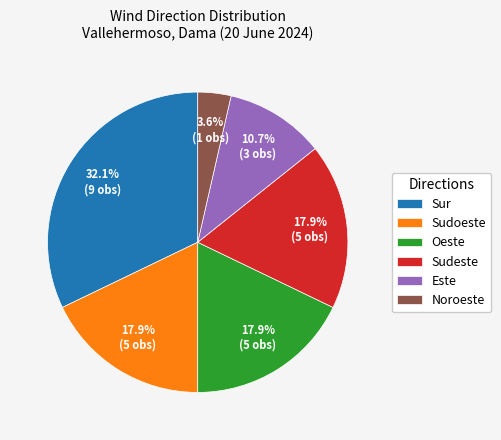

Count the number of slices in the pie.

6